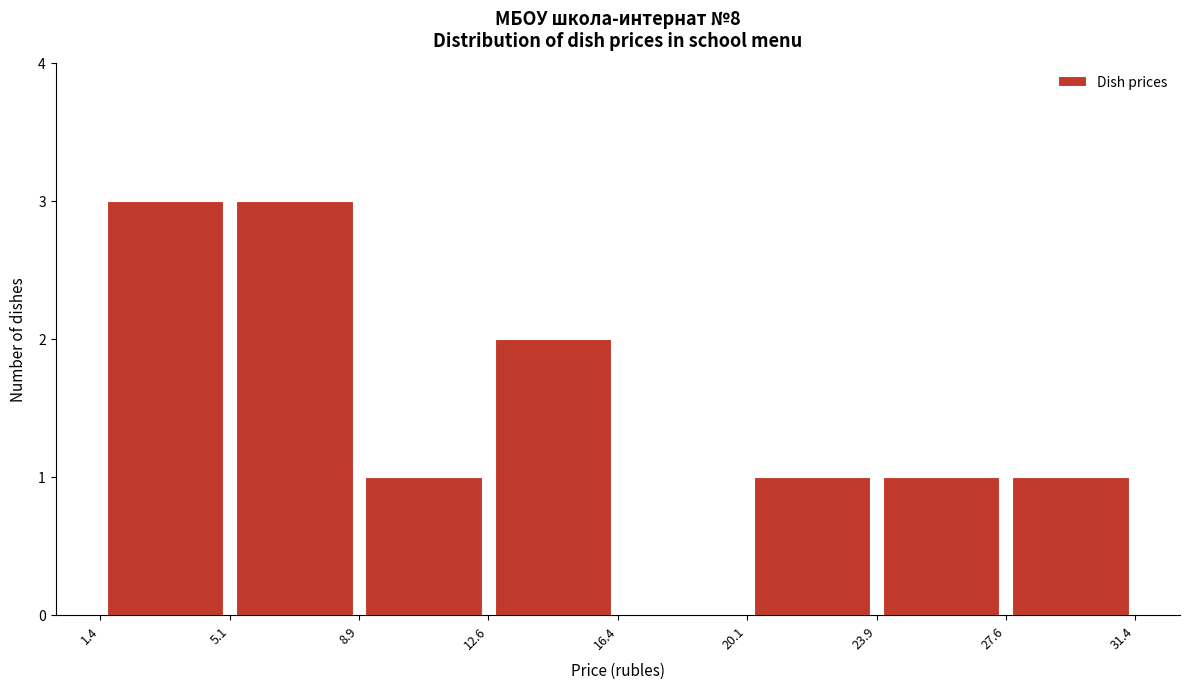

Reading left to right, list every bar in this chart as the range it spans on the x-axis followed by its height. The values are not printed on the chart, so give them approximately, as read against the axis.

1.4 to 5.1: 3
5.1 to 8.9: 3
8.9 to 12.6: 1
12.6 to 16.4: 2
16.4 to 20.1: 0
20.1 to 23.9: 1
23.9 to 27.6: 1
27.6 to 31.4: 1